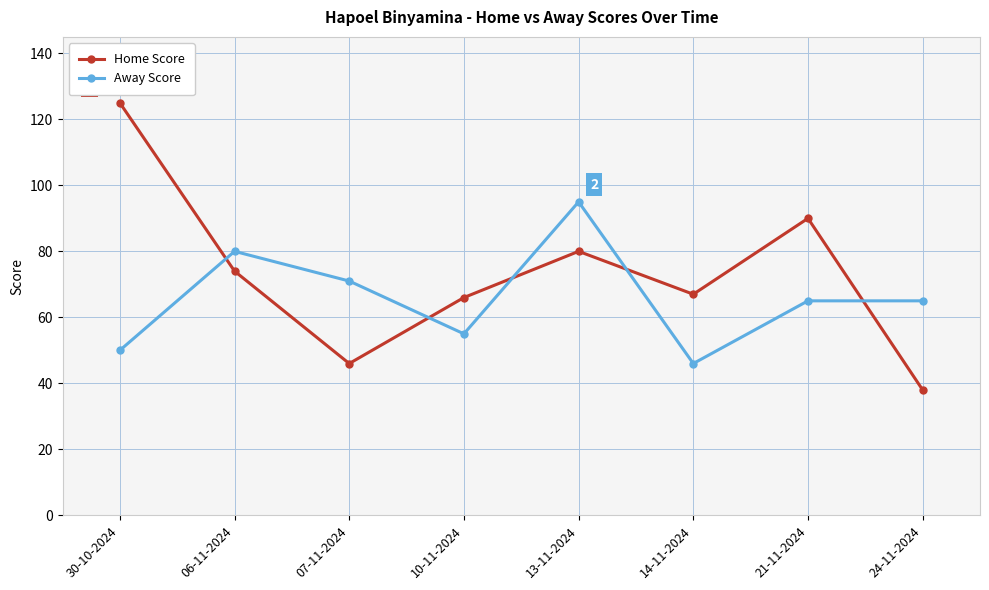

What is the label of the 2nd point from the right?

21-11-2024